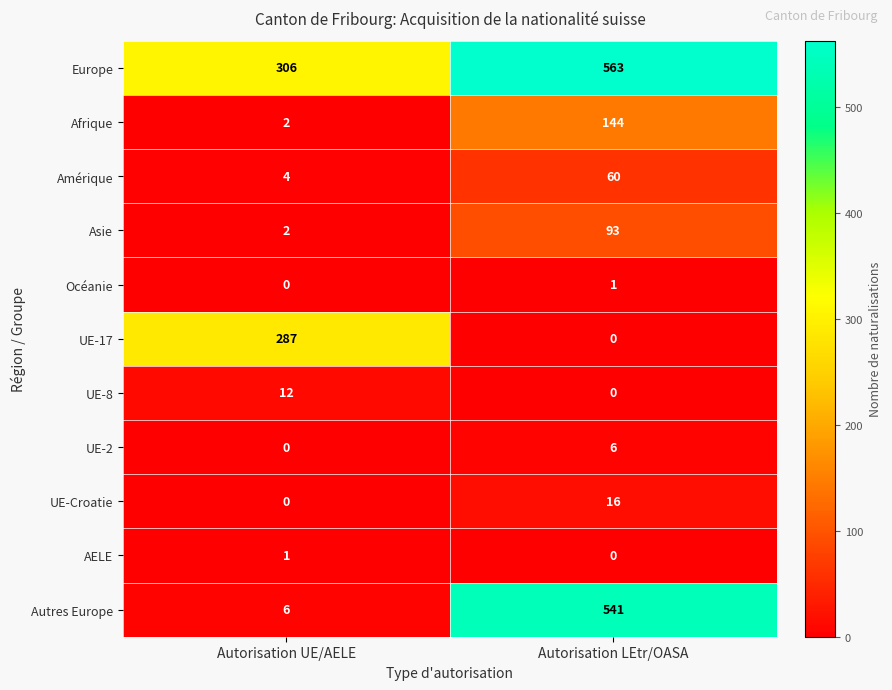

The value of Autres Europe at Autorisation UE/AELE is 6. True or false?

True